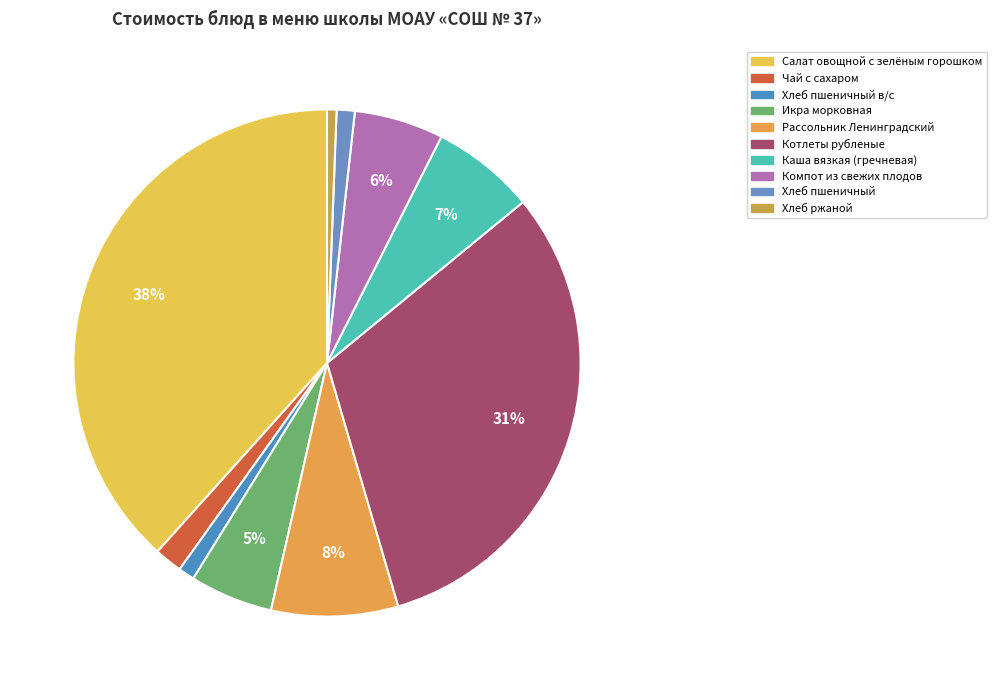

Count the number of slices in the pie.

10